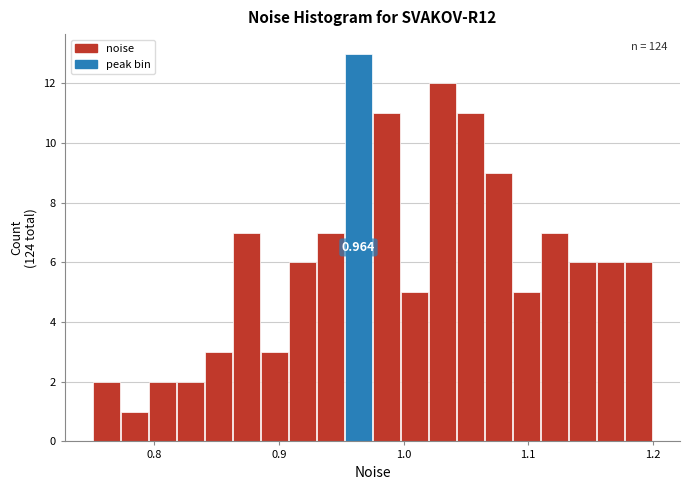

Read against the x-axis, roughly where is the centre of the tallest bar?

0.96